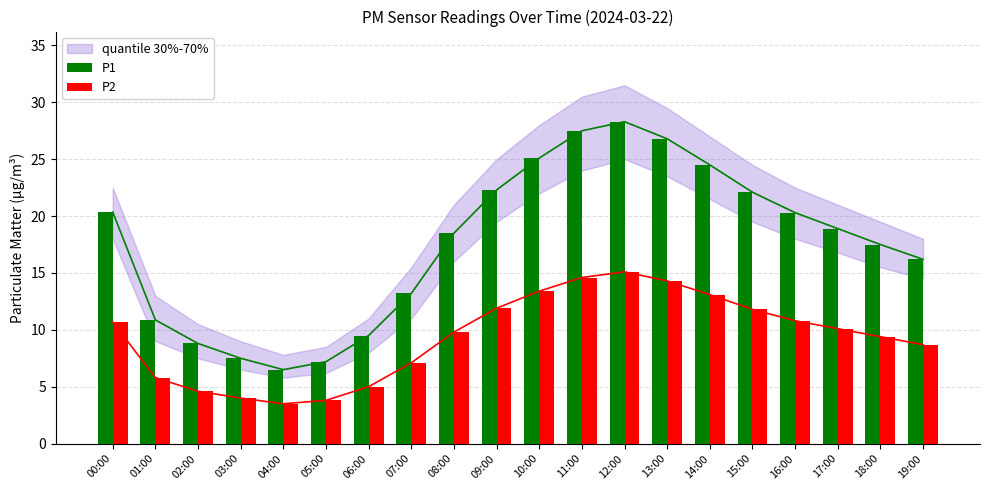

The value of P2 at 14:00 is 8.3. True or false?

False